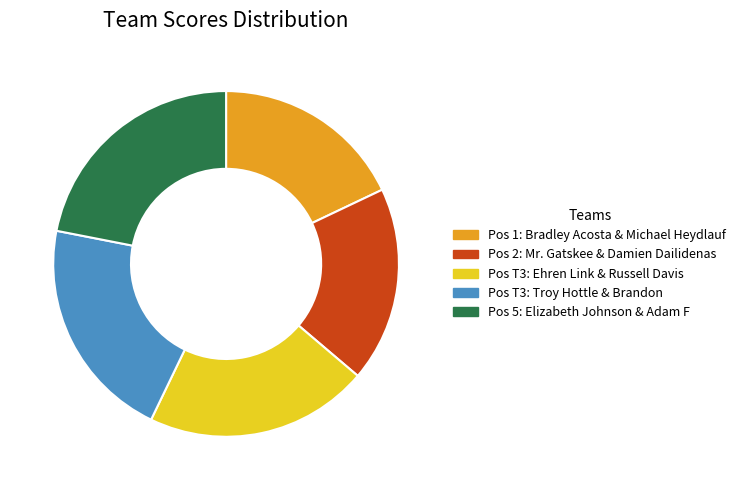

Is there any slice that represents more than half of the pie?

No